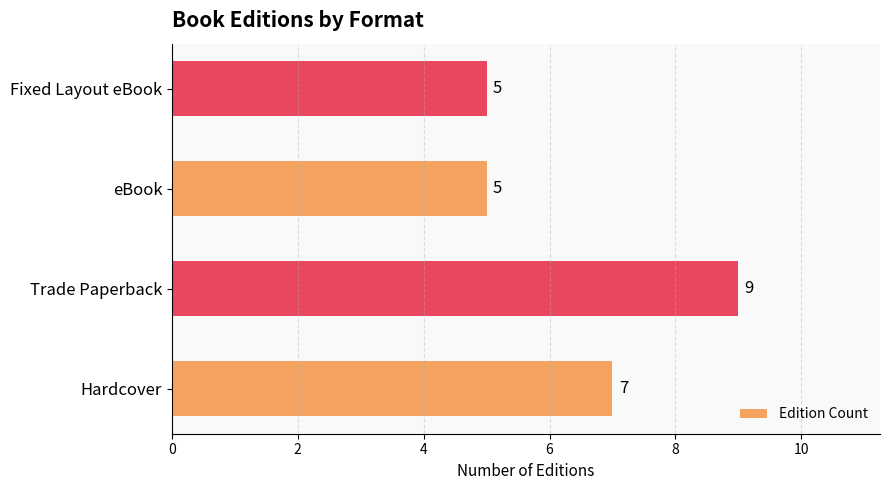

Which category has the highest value across all series?

Trade Paperback